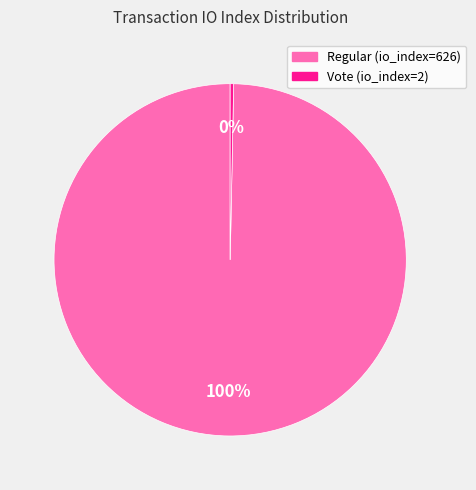

Do Vote (io_index=2) and Regular (io_index=626) together represent more than half of the pie?

Yes